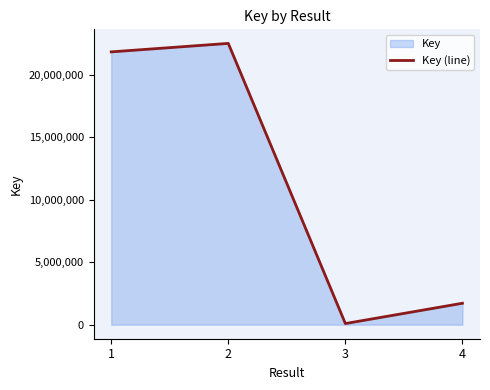

What is the minimum value shown in the chart?

88363